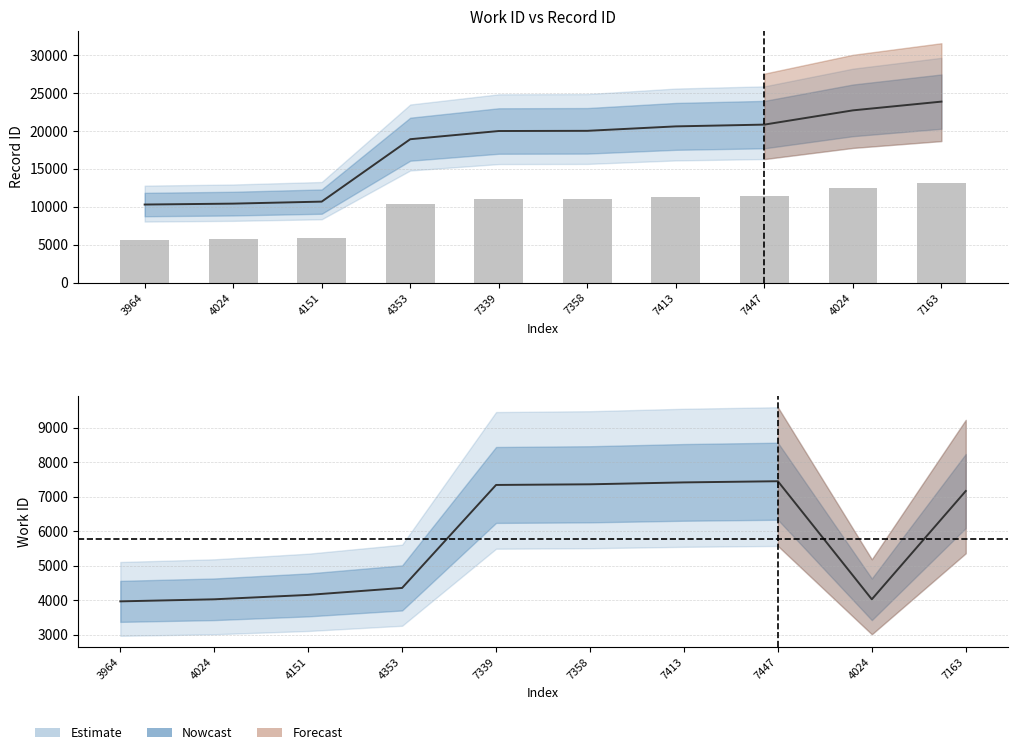

The value of id_lower at 7413 is 34814.6. True or false?

False